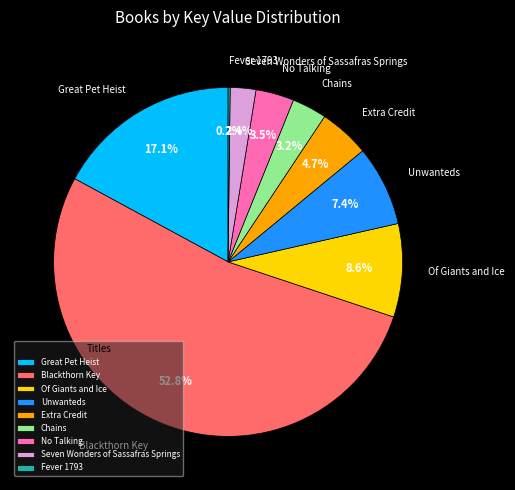

To the nearest percent, what is the difference between the No Talking and Unwanteds slice percentages?

4%